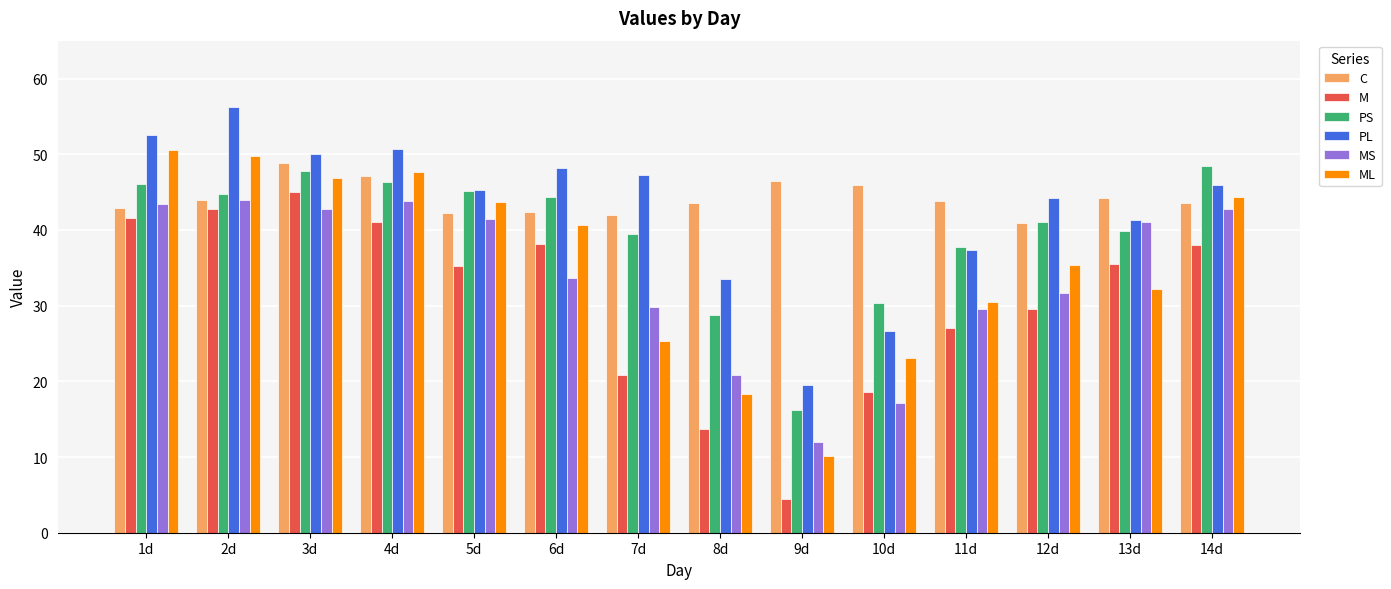

What position from the right is 8d?

7